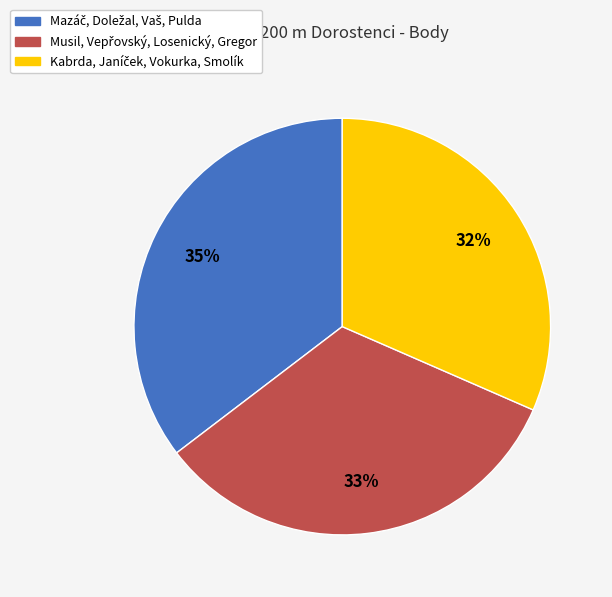

Is there a majority slice in this chart?

No